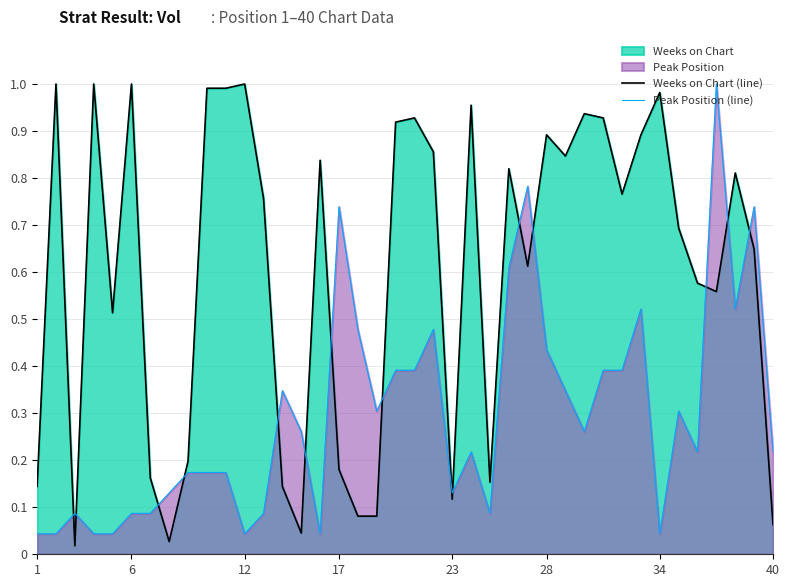

Which series has the largest total across all categories?

Weeks on Chart (line)